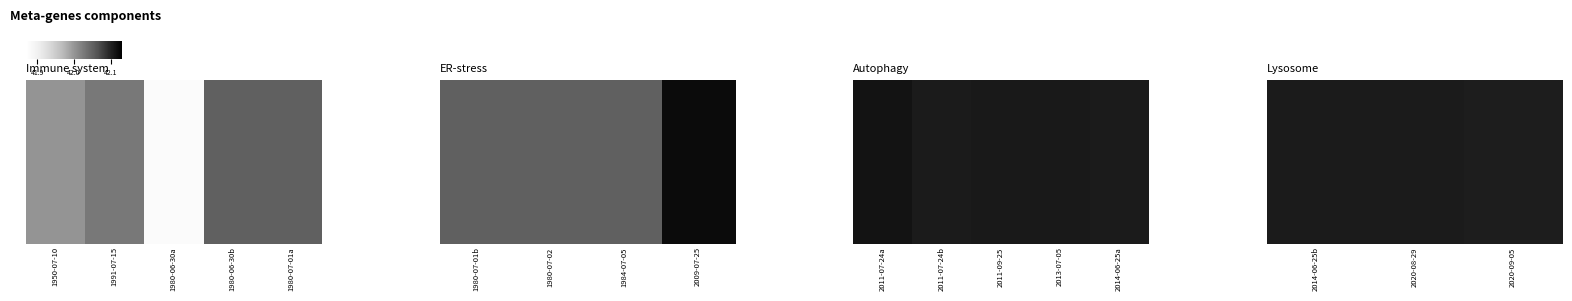

Is it true that the value at 2020-09-05 is 42.1?

True